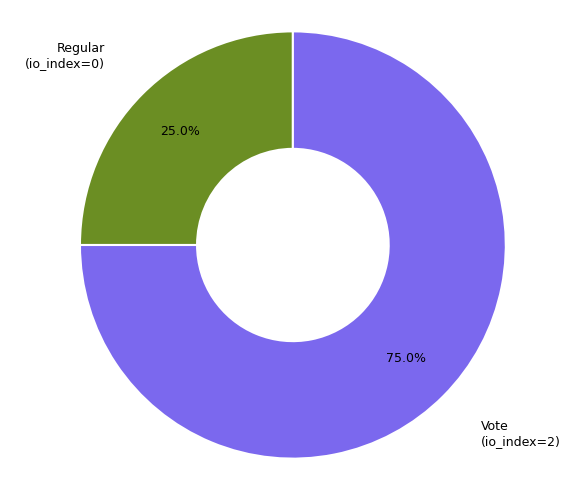

To the nearest percent, what is the average slice percentage?

50%